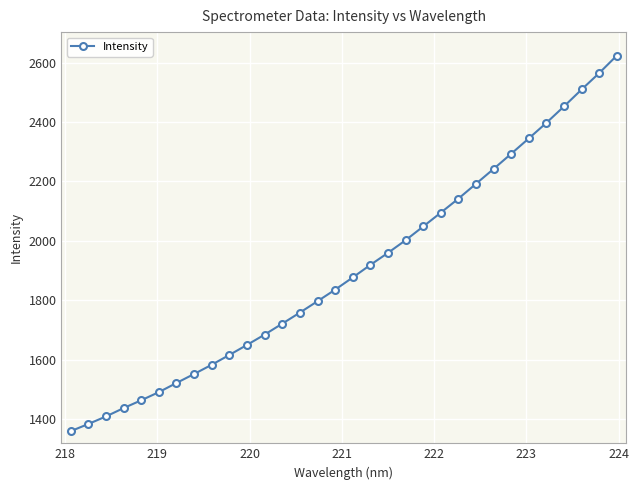

Does the chart have visible grid lines?

Yes